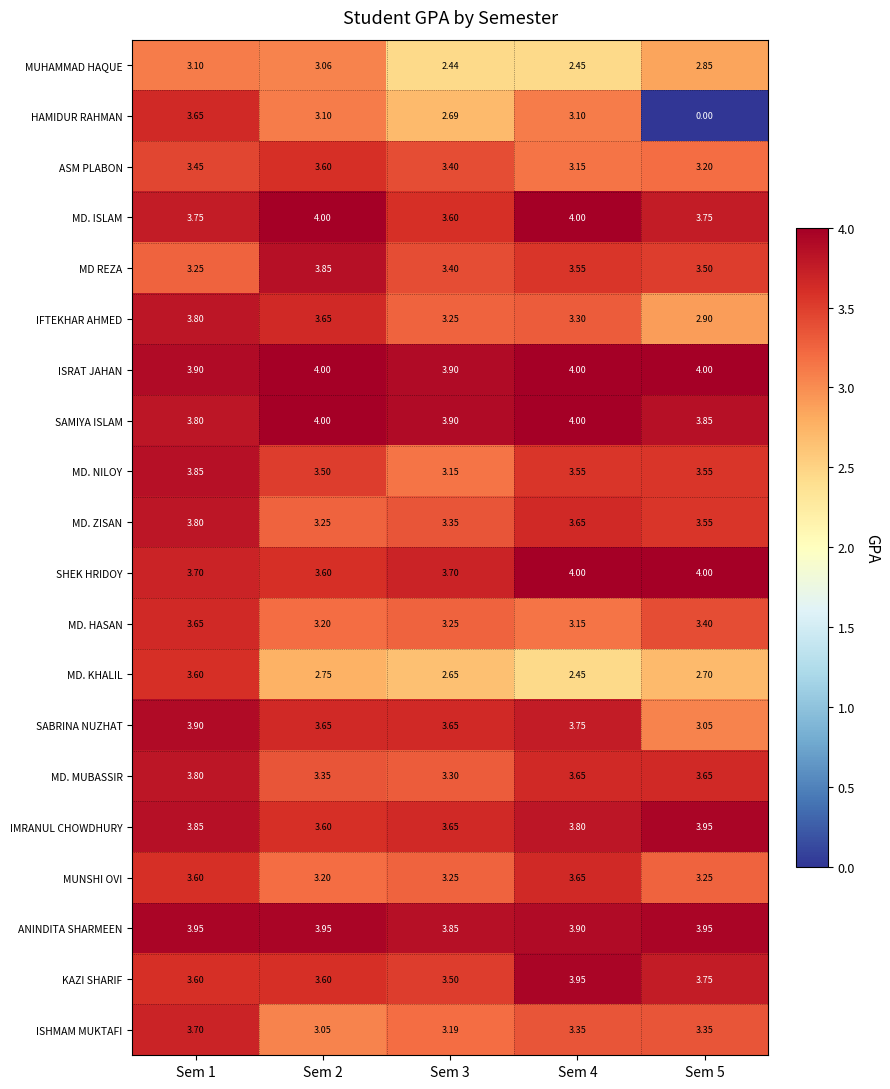

Which series has the largest total across all categories?

ISRAT JAHAN